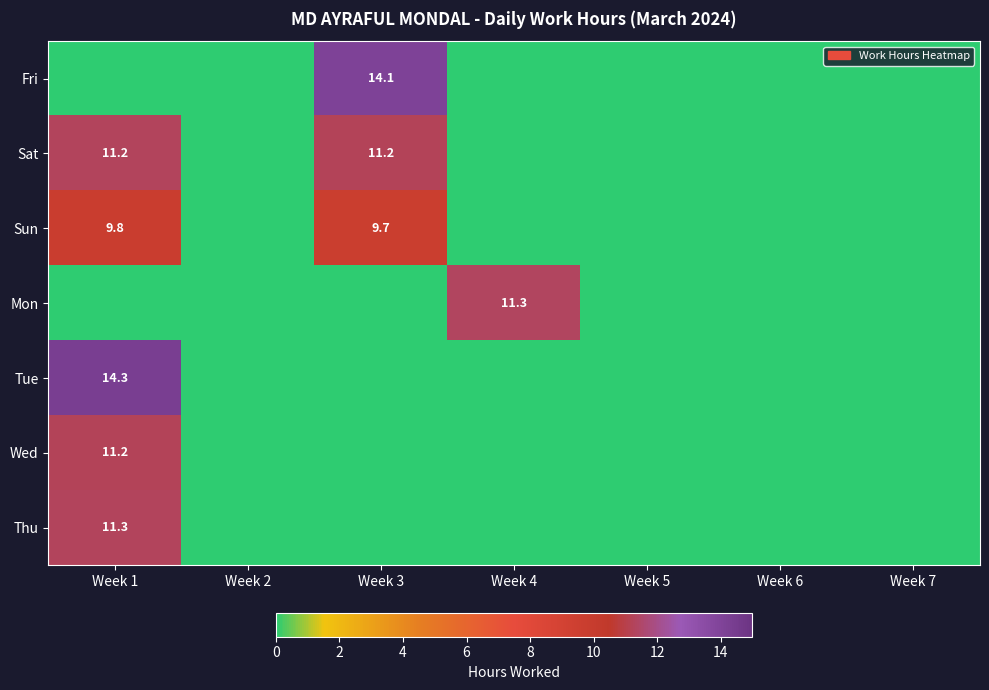

The Tue series shows 9.8 at Week 1. True or false?

False